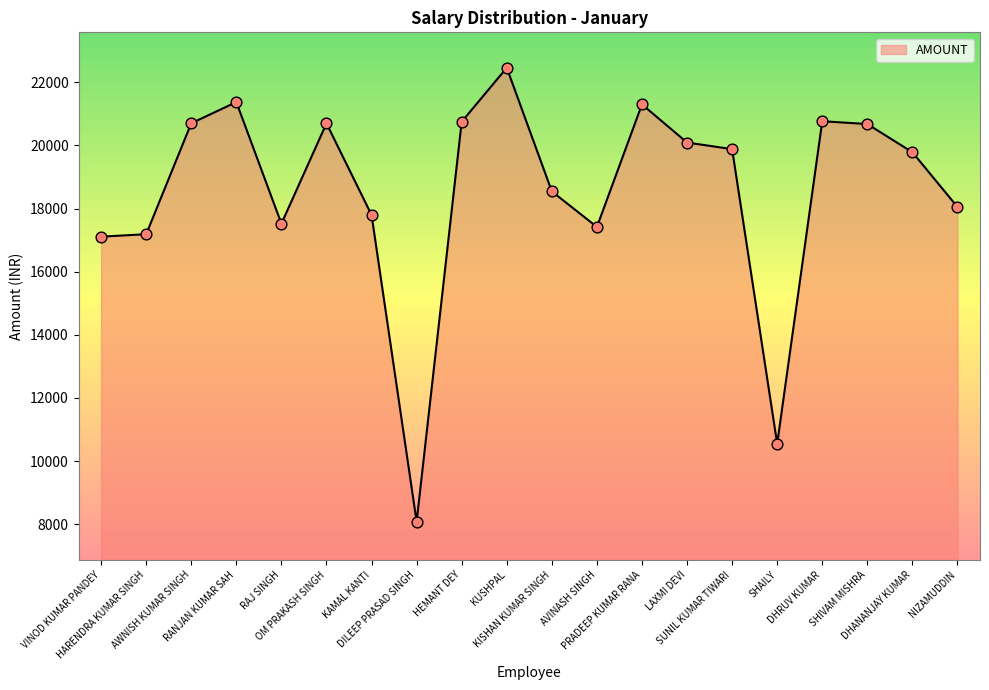

What is the change in value from RANJAN KUMAR SAH to KUSHPAL?

+1087